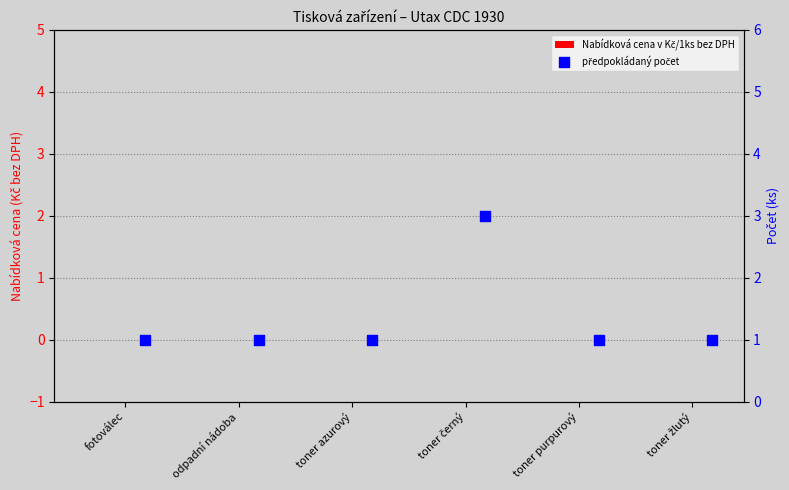

Which series has the largest total across all categories?

předpokládaný počet